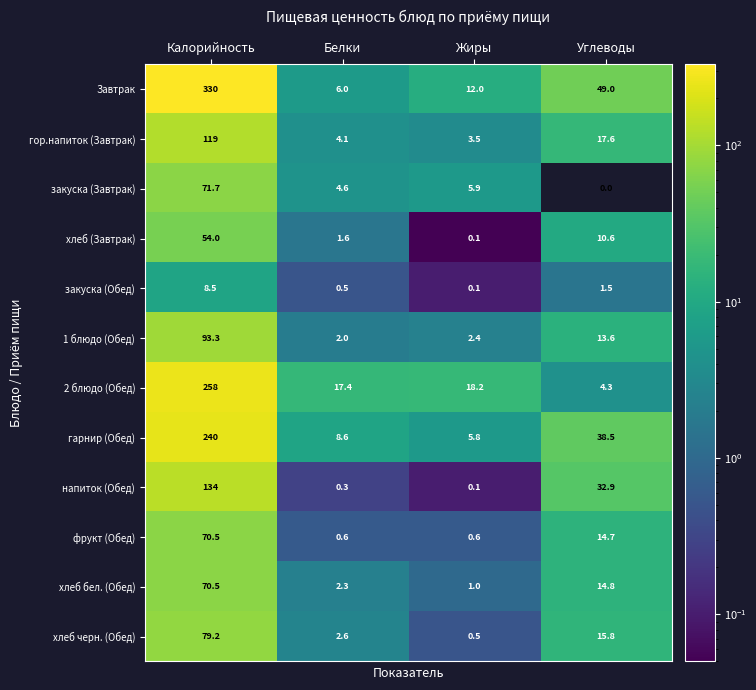

At Углеводы, list the series in order from largest to smallest.

Завтрак, гарнир (Обед), напиток (Обед), гор.напиток (Завтрак), хлеб черн. (Обед), хлеб бел. (Обед), фрукт (Обед), 1 блюдо (Обед), хлеб (Завтрак), 2 блюдо (Обед), закуска (Обед), закуска (Завтрак)